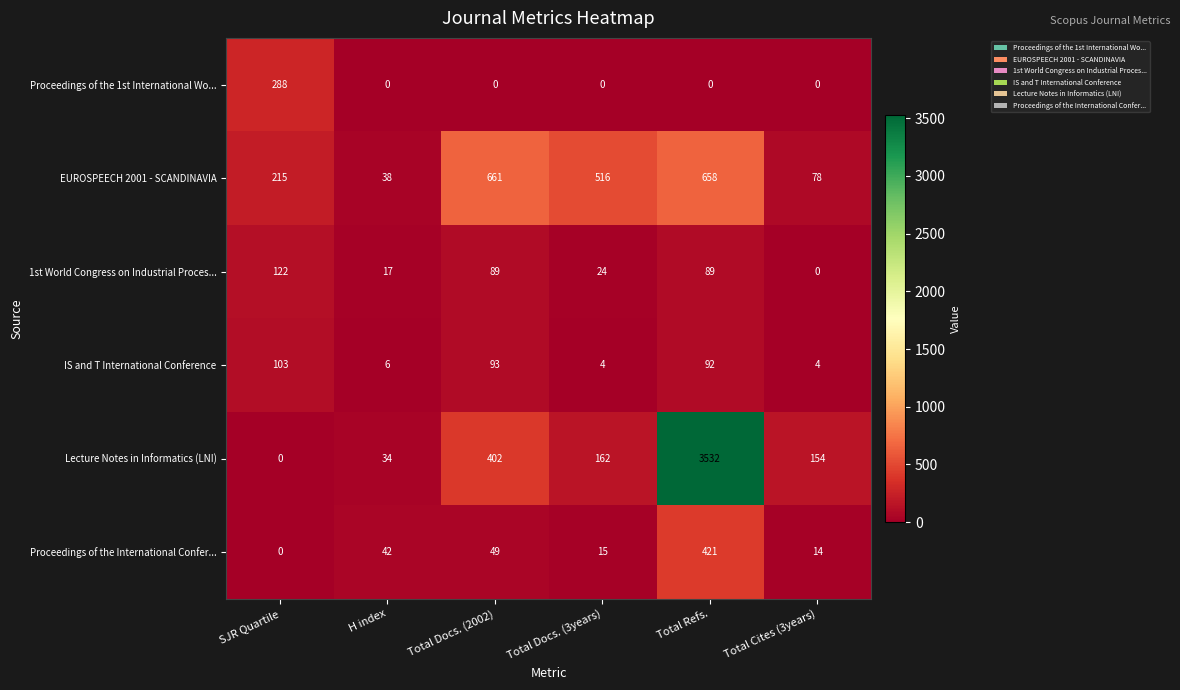

Between H index and Total Cites (3years), which series saw the biggest shift?

Lecture Notes in Informatics (LNI)